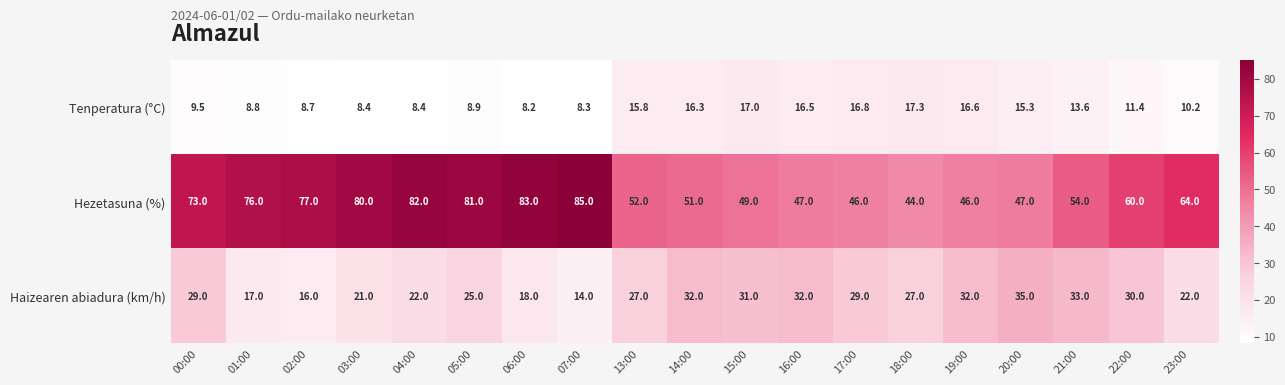

How many distinct data groups are displayed?

3